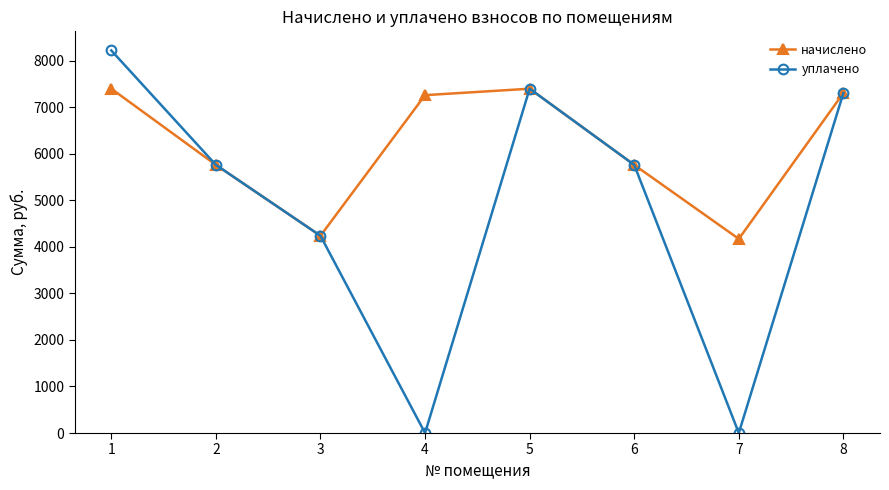

What is the value of the начислено point at the 2nd from the left?

5760.0